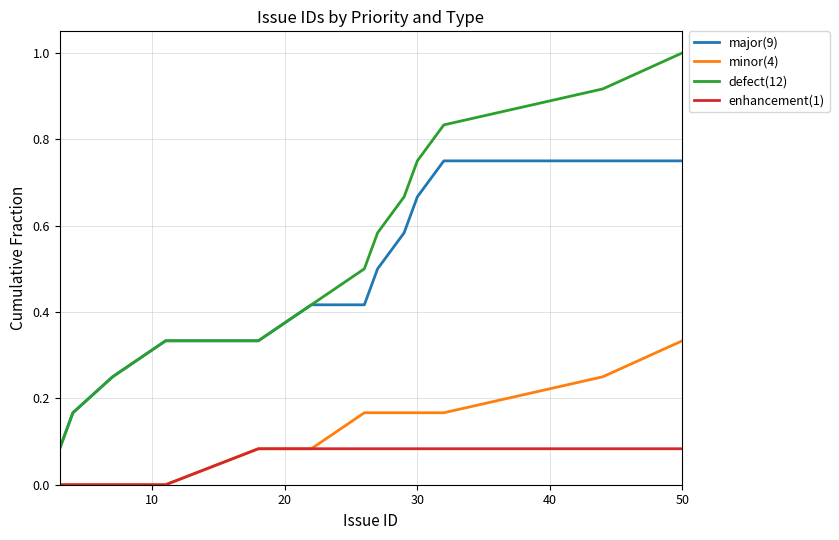

What is the maximum value shown in the chart?

1.0